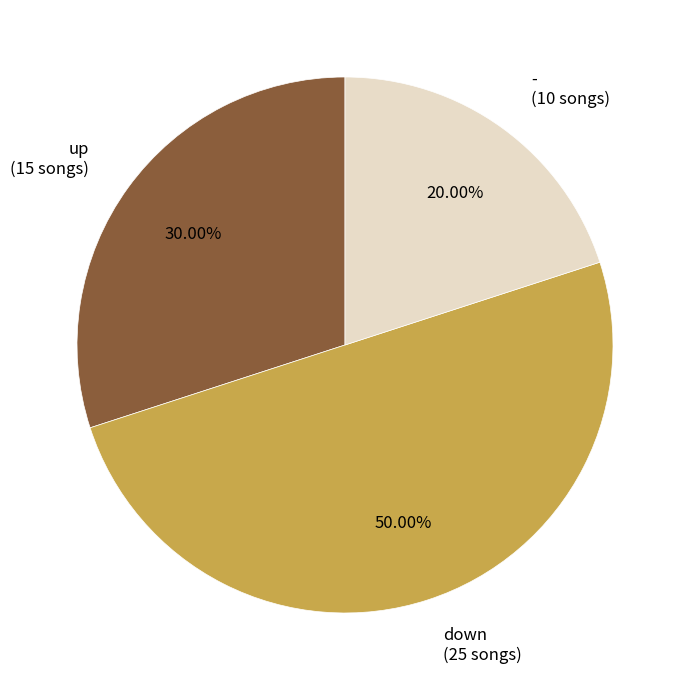

Rank the categories by value from highest to lowest.

down, up, -